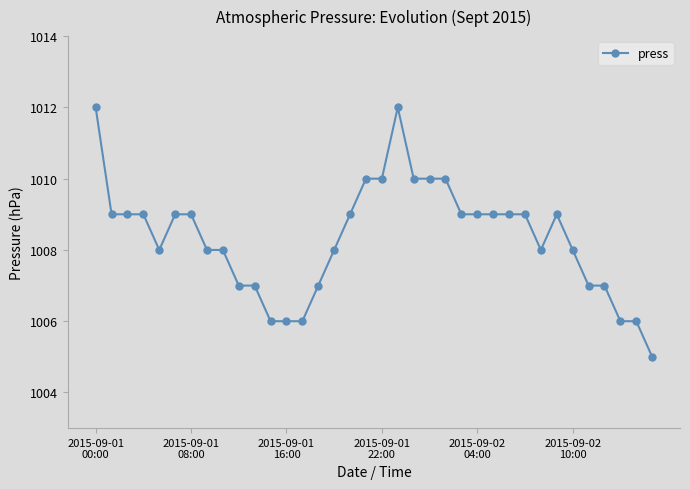

True or false: the data has more than 1 interior local peaks.

True